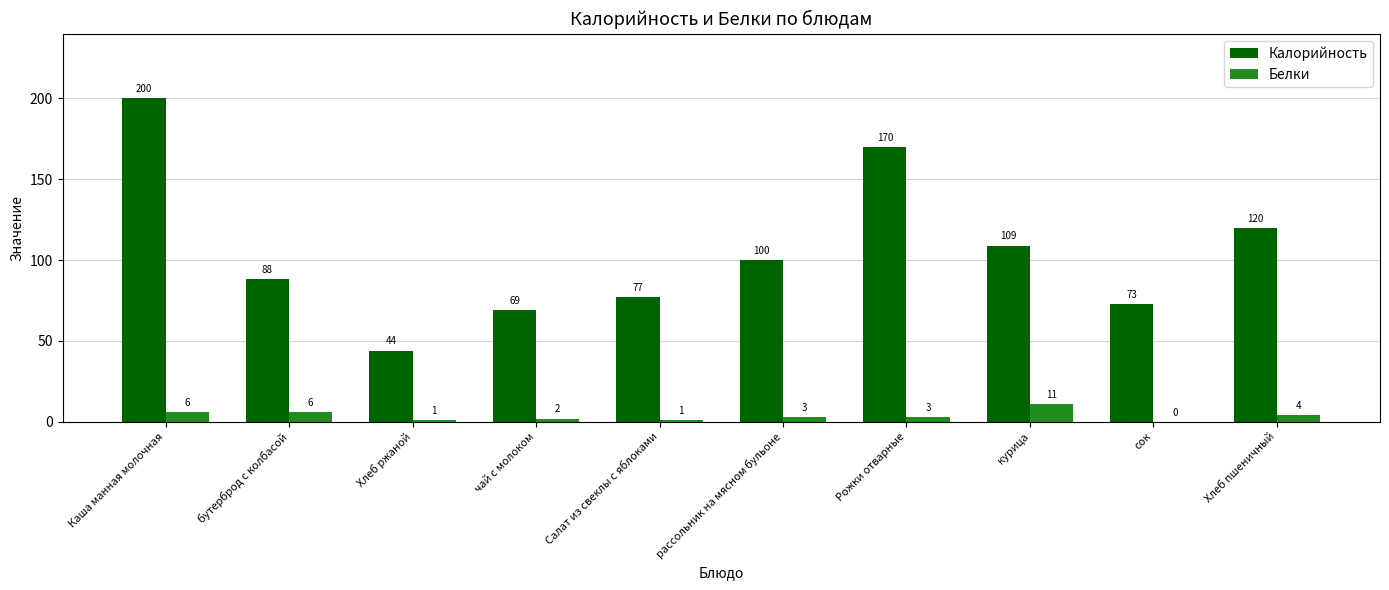

What are all the series names shown in the legend?

Калорийность, Белки